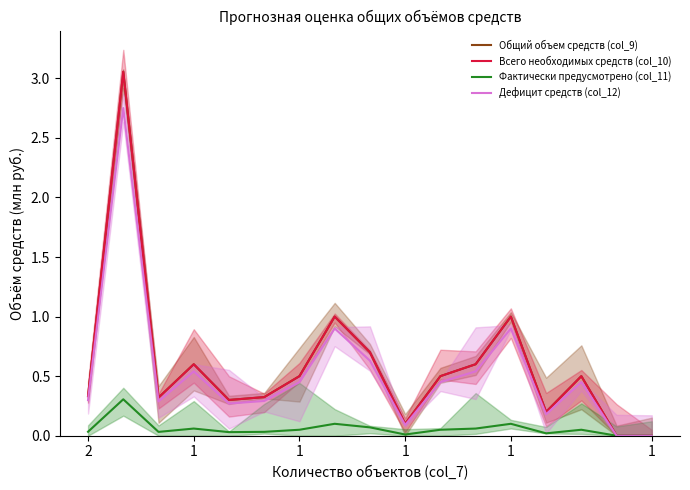

At which label does Всего необходимых средств (col_10) reach its minimum?

15